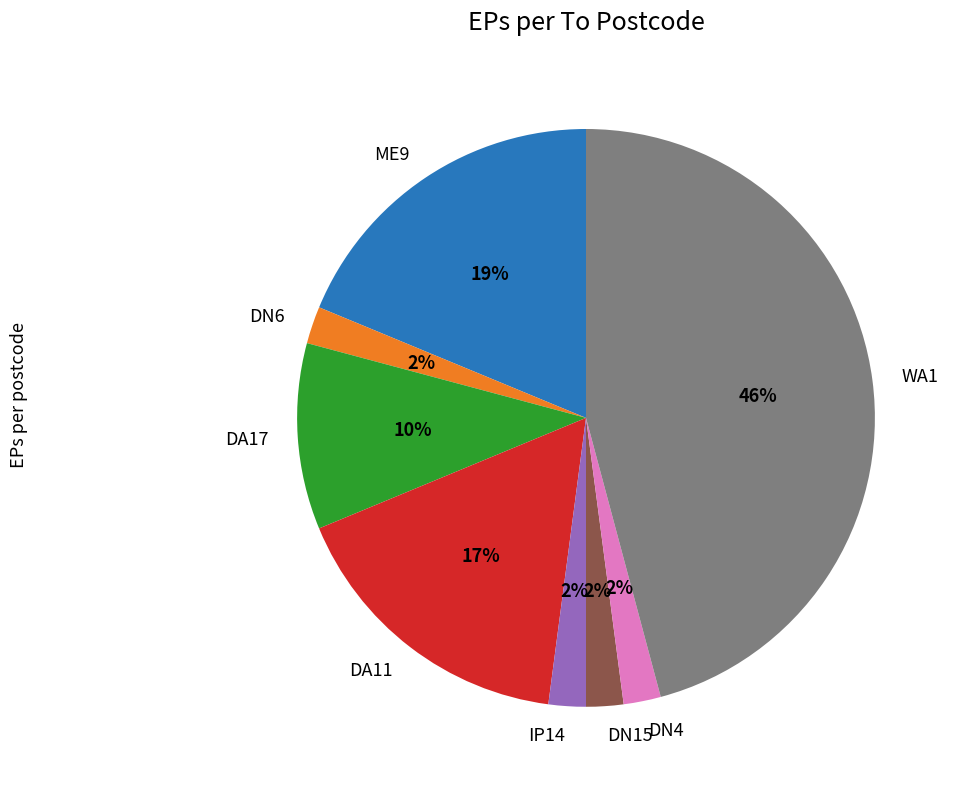

Does any single category account for the majority?

No